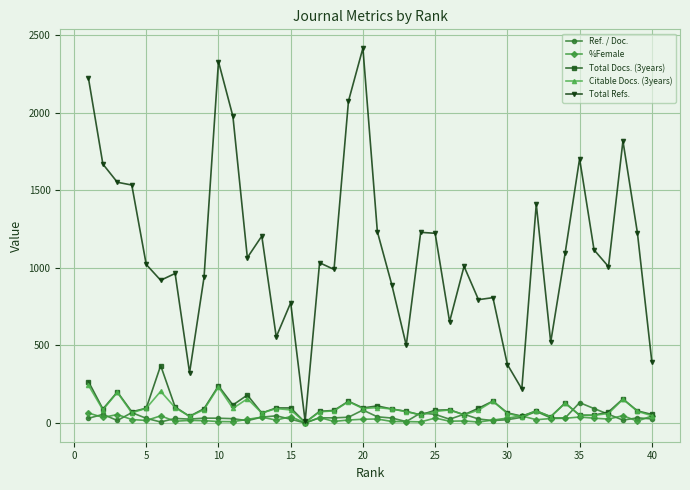

What is the greatest value displayed?

2417.0